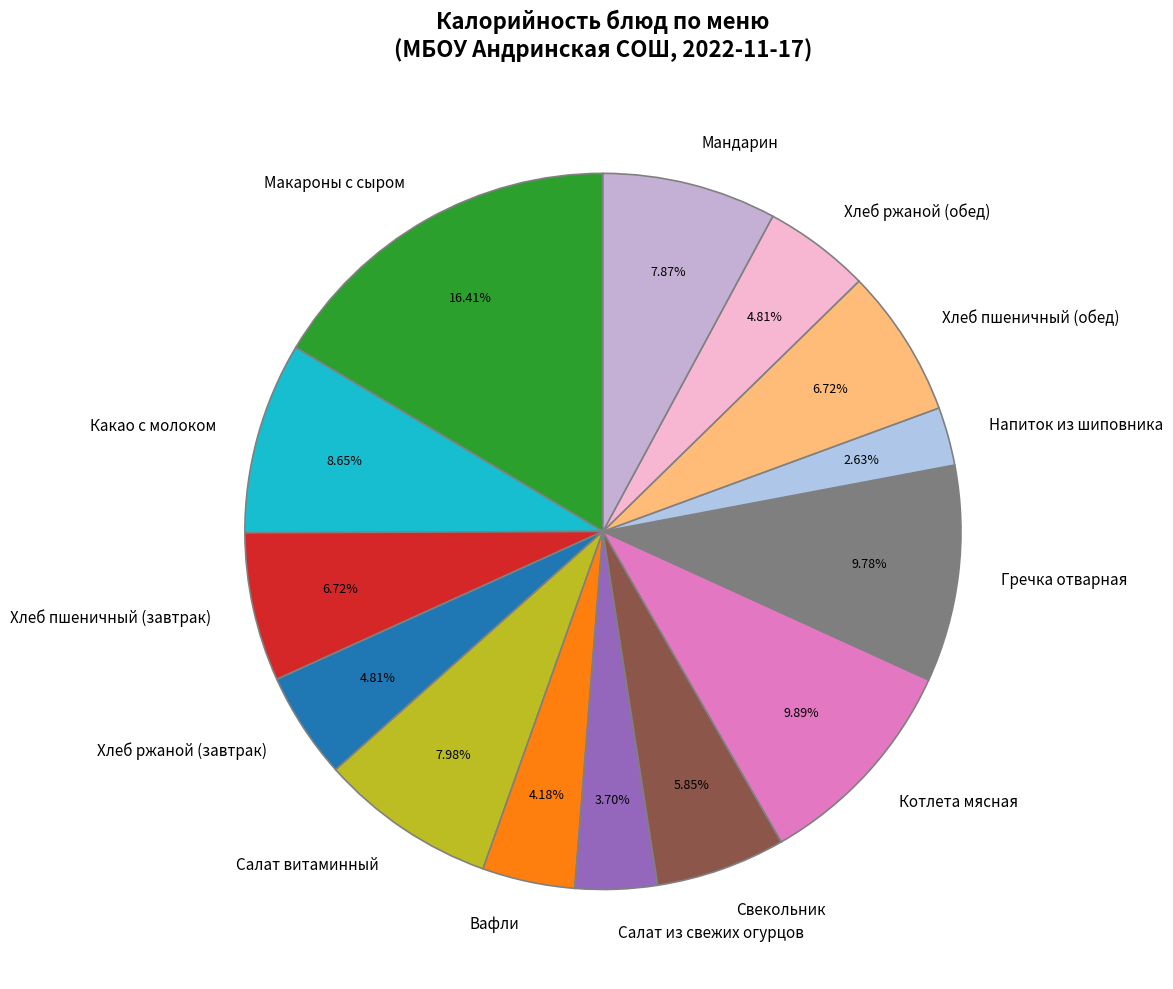

Does Напиток из шиповника represent more than half of the total?

No